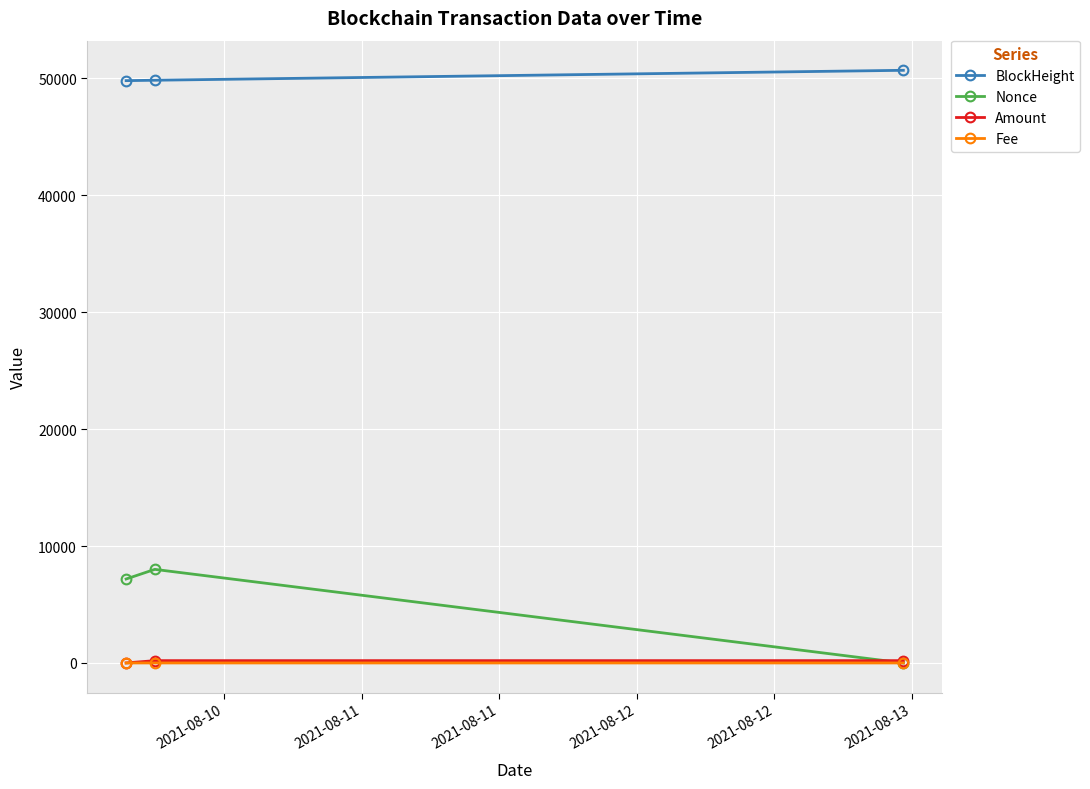

What is the maximum value for Fee?

0.1